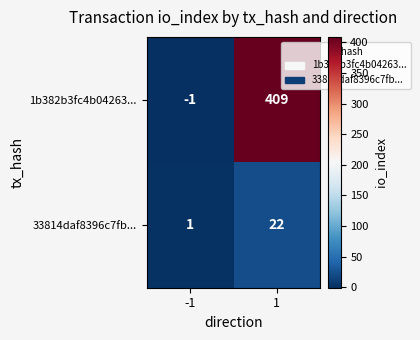

List the series in order of their overall mean, highest first.

1b382b3fc4b04263..., 33814daf8396c7fb...